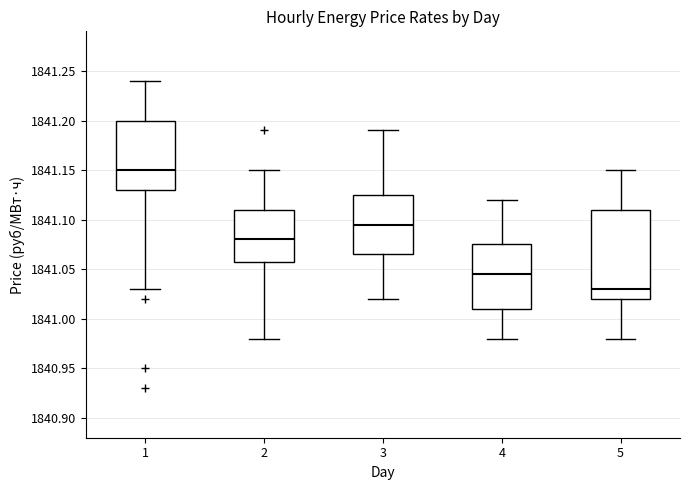

Where does the upper whisker of the box at x = 5 end on the y-axis? The values are not printed on the chart, so give them approximately, as read against the axis.

1841.150